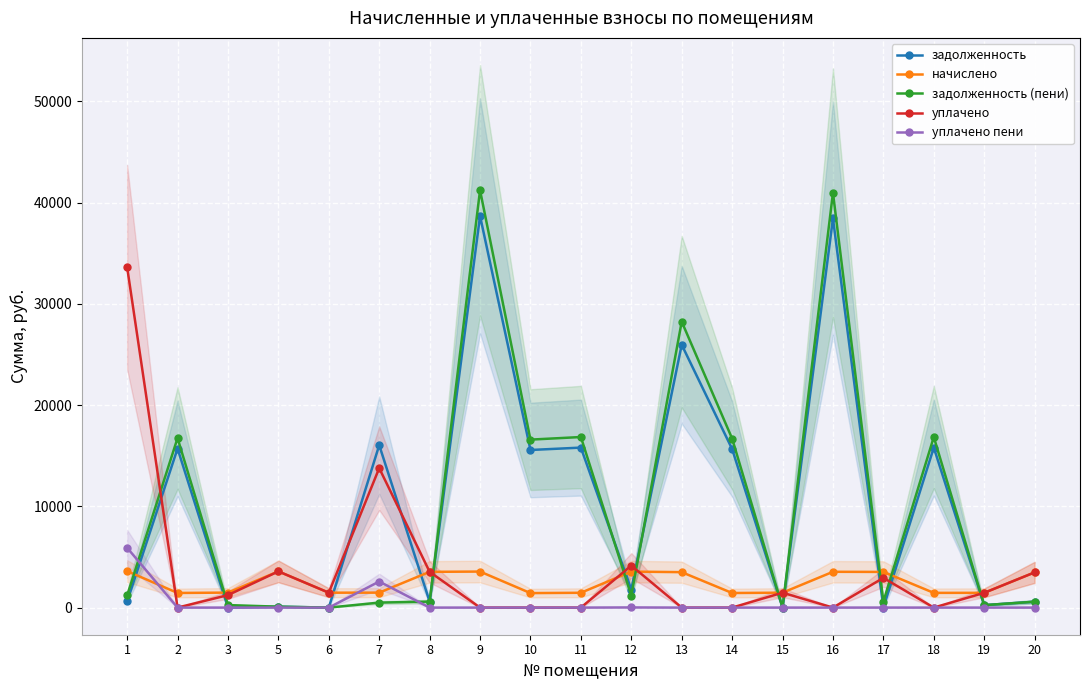

Which series has the largest total across all categories?

задолженность